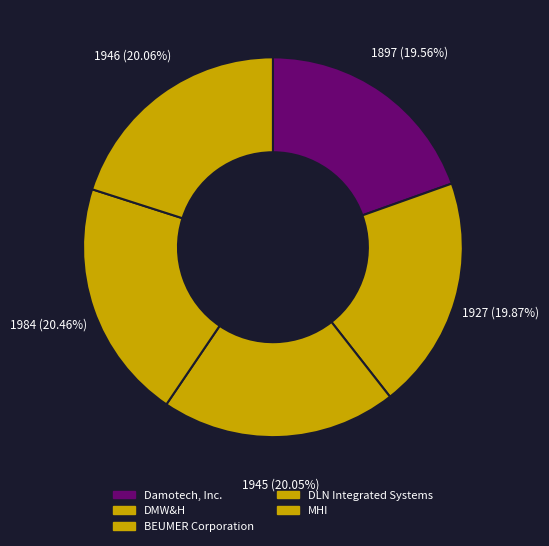

To the nearest percent, what is the average slice percentage?

20%